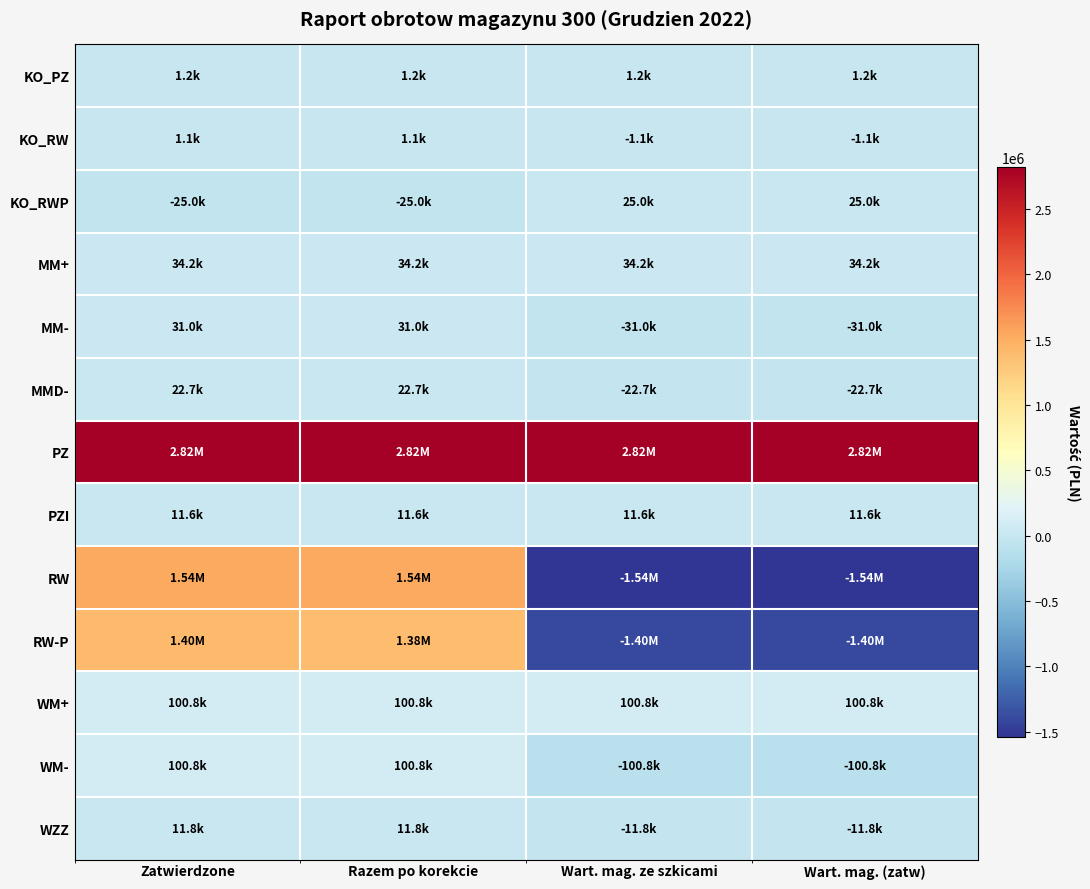

At Zatwierdzone, list the series in order from largest to smallest.

PZ, RW, RW-P, WM+, WM-, MM+, MM-, MMD-, WZZ, PZI, KO_PZ, KO_RW, KO_RWP